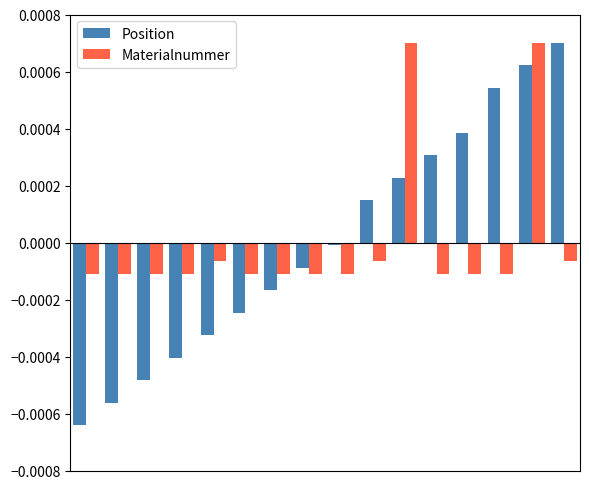

How many data points in Materialnummer are less than 0?

14